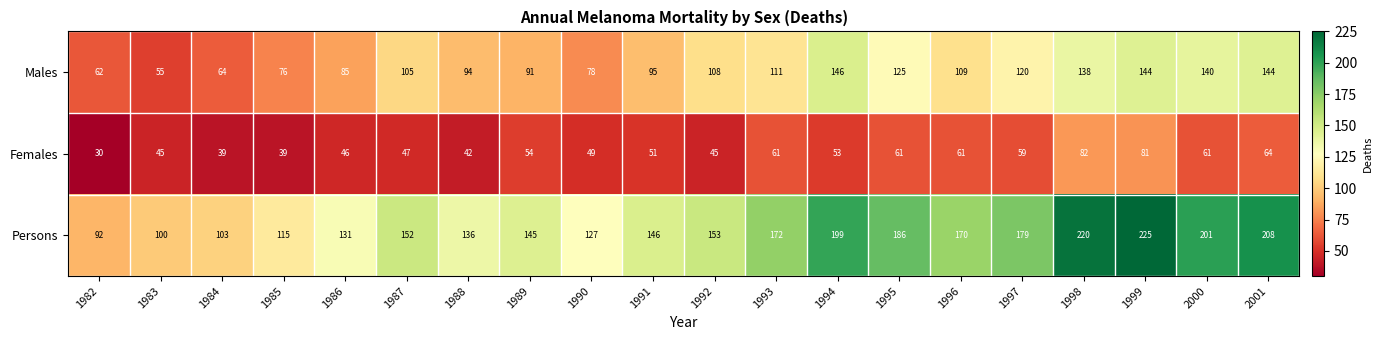

At which category does the chart reach its minimum across all series?

1982